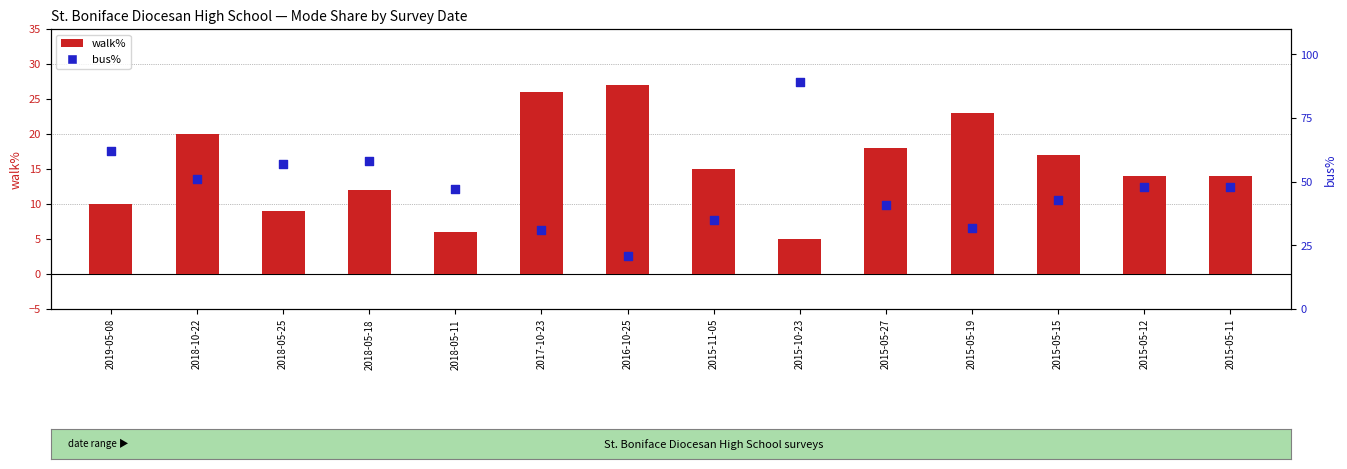

Which series reaches the maximum Y coordinate?

bus%